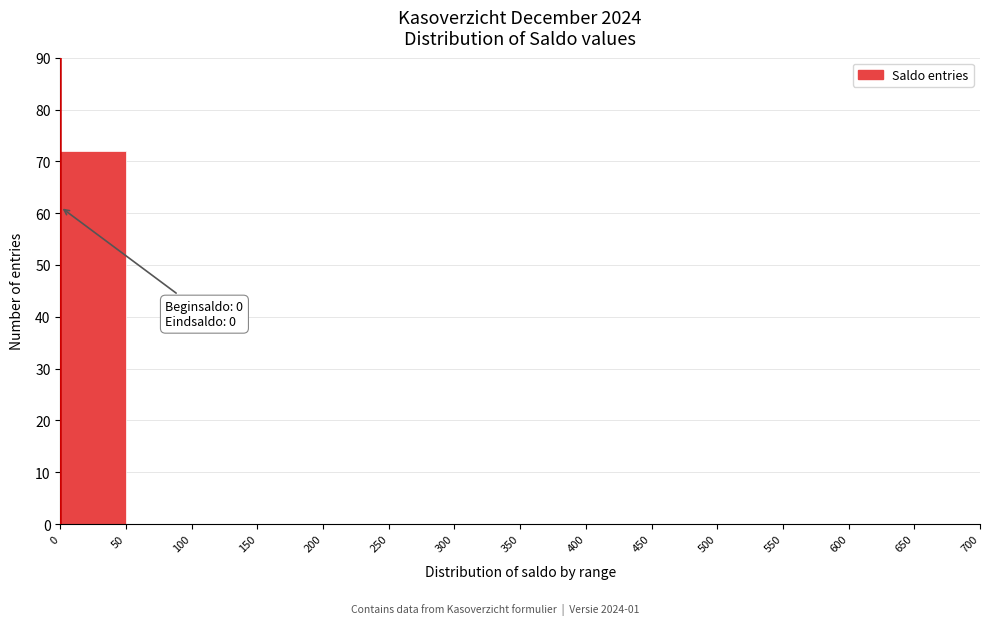

Which range on the x-axis has the tallest bar?

0 to 50